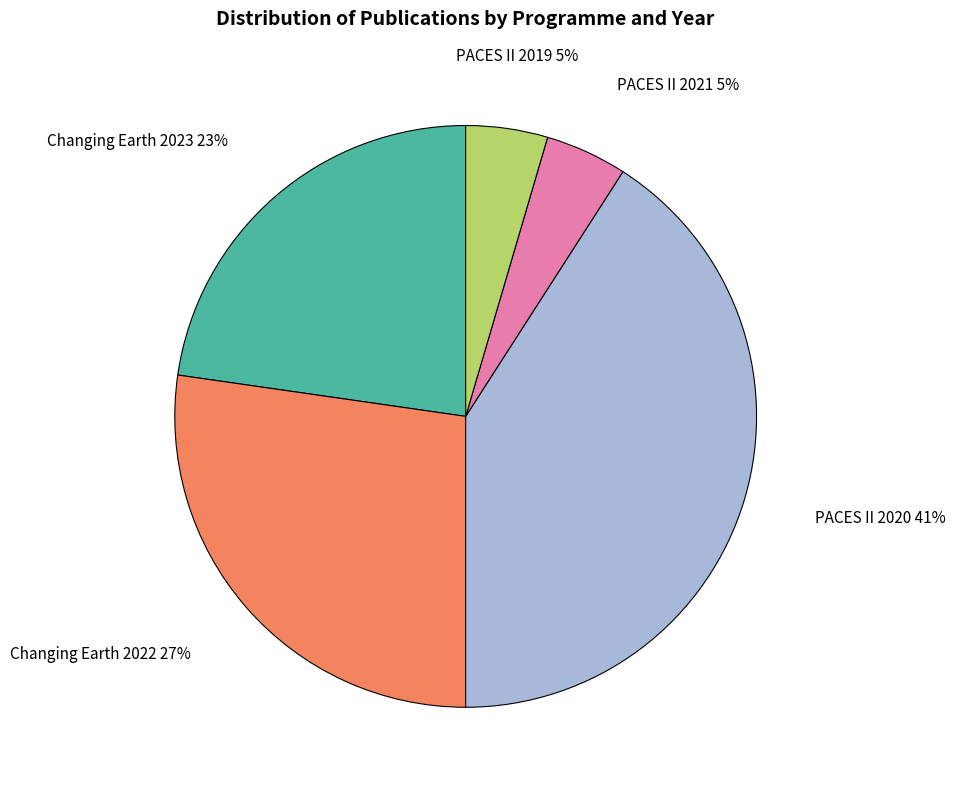

Is there any slice that represents more than half of the pie?

No